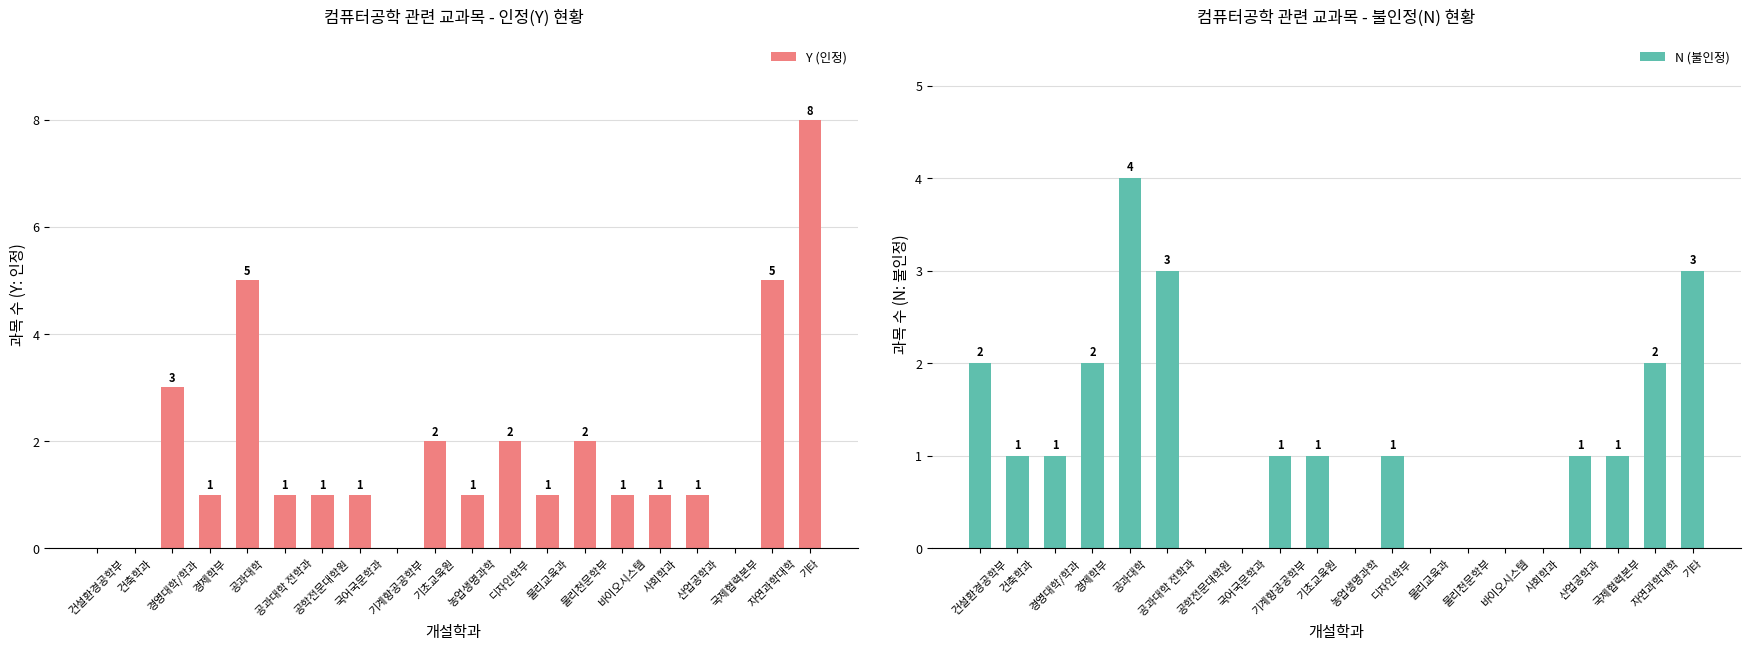

What is the sum of all Y (인정) values?

36